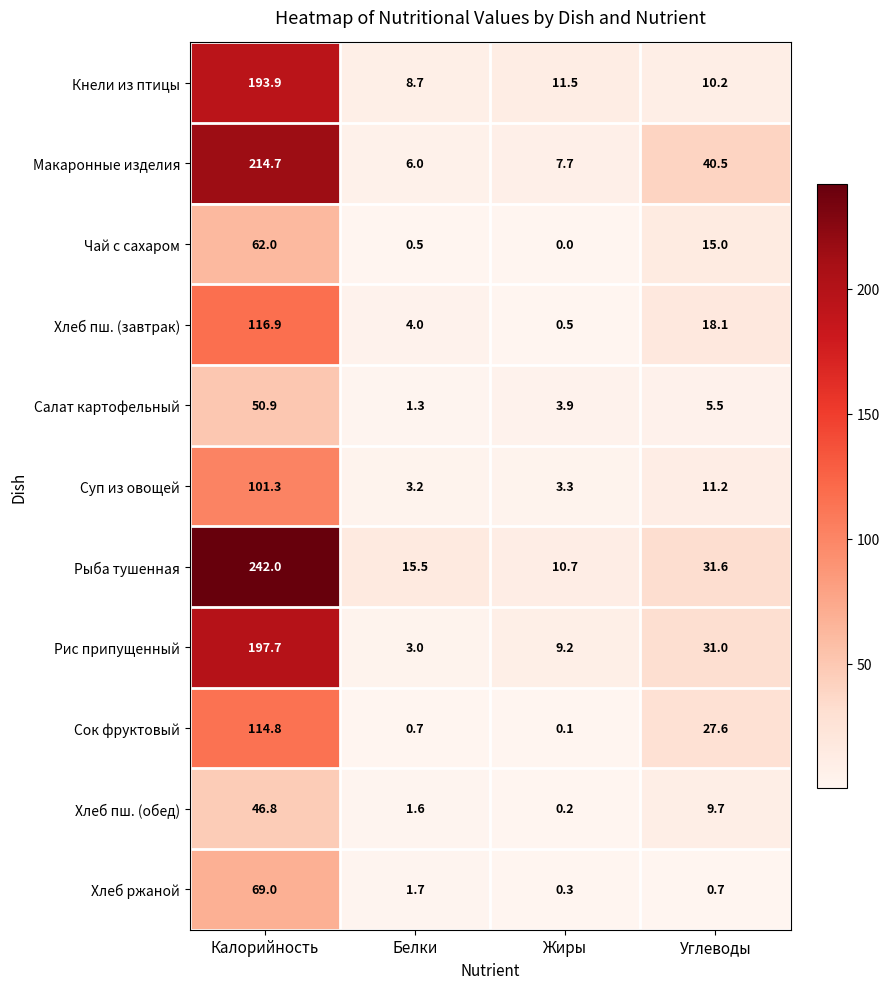

What is the approximate value of Суп из овощей at Белки?

3.2